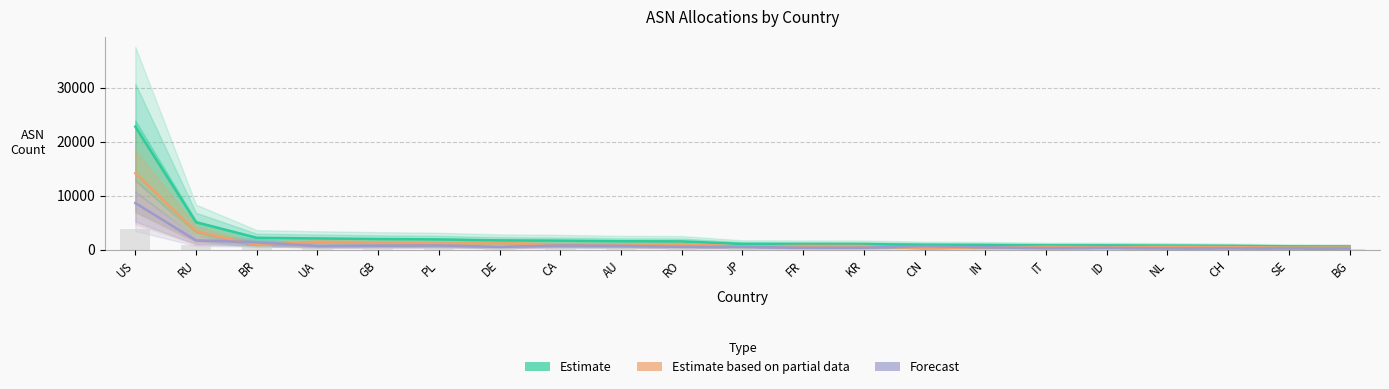

Reading right to left, transcribe all the data shown in this chart.

Estimate: BG=575	SE=592	CH=683	NL=731	ID=774	IT=786	IN=854	CN=890	KR=1017	FR=1028	JP=1048	RO=1519	AU=1543	CA=1652	DE=1704	PL=1885	GB=1957	UA=2063	BR=2181	RU=5044	US=22753
Estimate based on partial data: BG=380	SE=375	CH=452	NL=512	ID=444	IT=523	IN=415	CN=240	KR=675	FR=689	JP=554	RO=1014	AU=852	CA=900	DE=1212	PL=1129	GB=1242	UA=1401	BR=834	RU=3358	US=14134
Forecast: BG=195	SE=217	CH=231	NL=219	ID=330	IT=263	IN=439	CN=650	KR=342	FR=339	JP=494	RO=505	AU=691	CA=752	DE=492	PL=756	GB=715	UA=662	BR=1347	RU=1686	US=8619